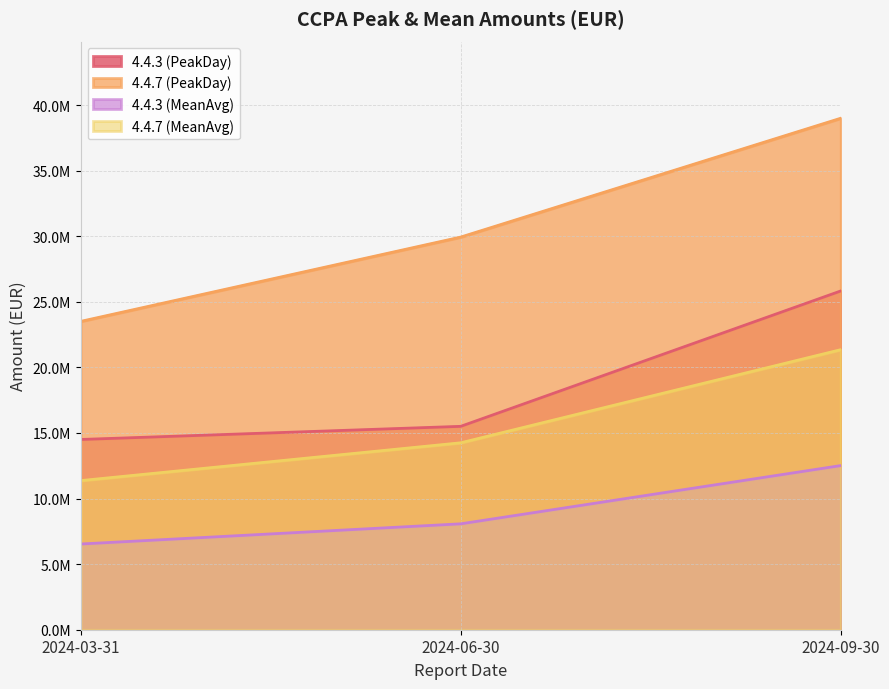

What is the sum of all 4.4.3 (MeanAvg) values?

27121258.2